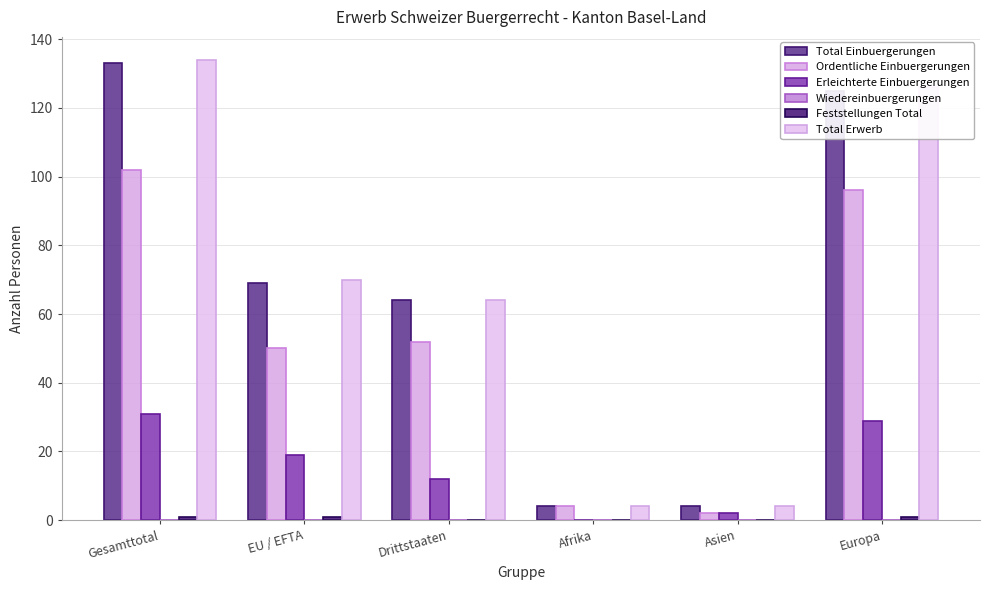

What is the label of the 4th bar from the right?

Drittstaaten